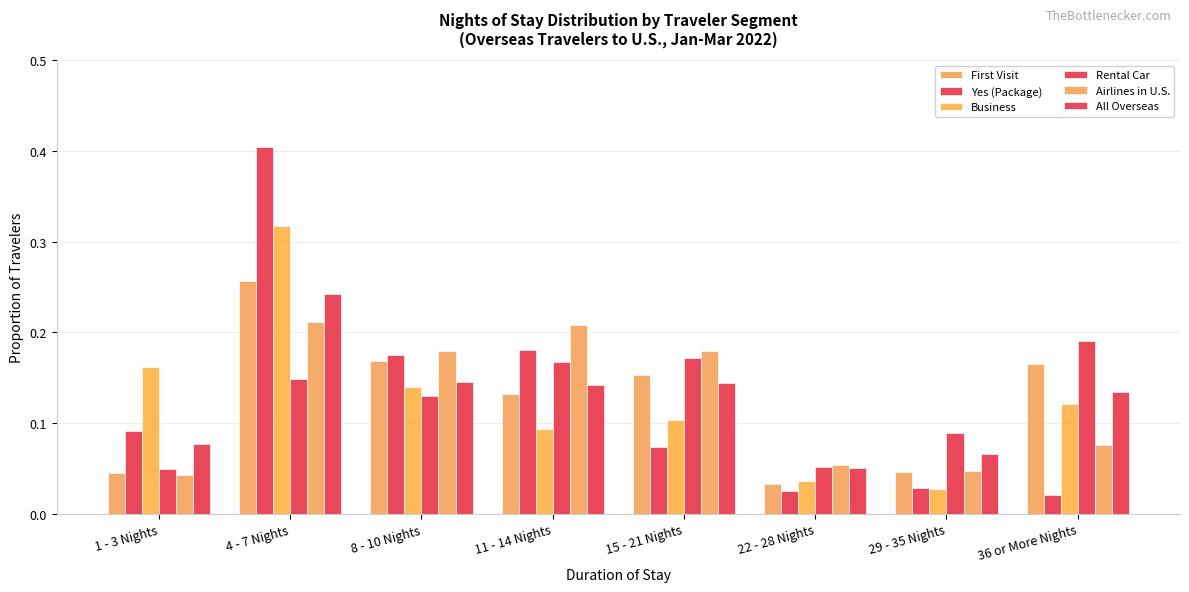

What is the label of the 8th bar from the left?

36 or More Nights